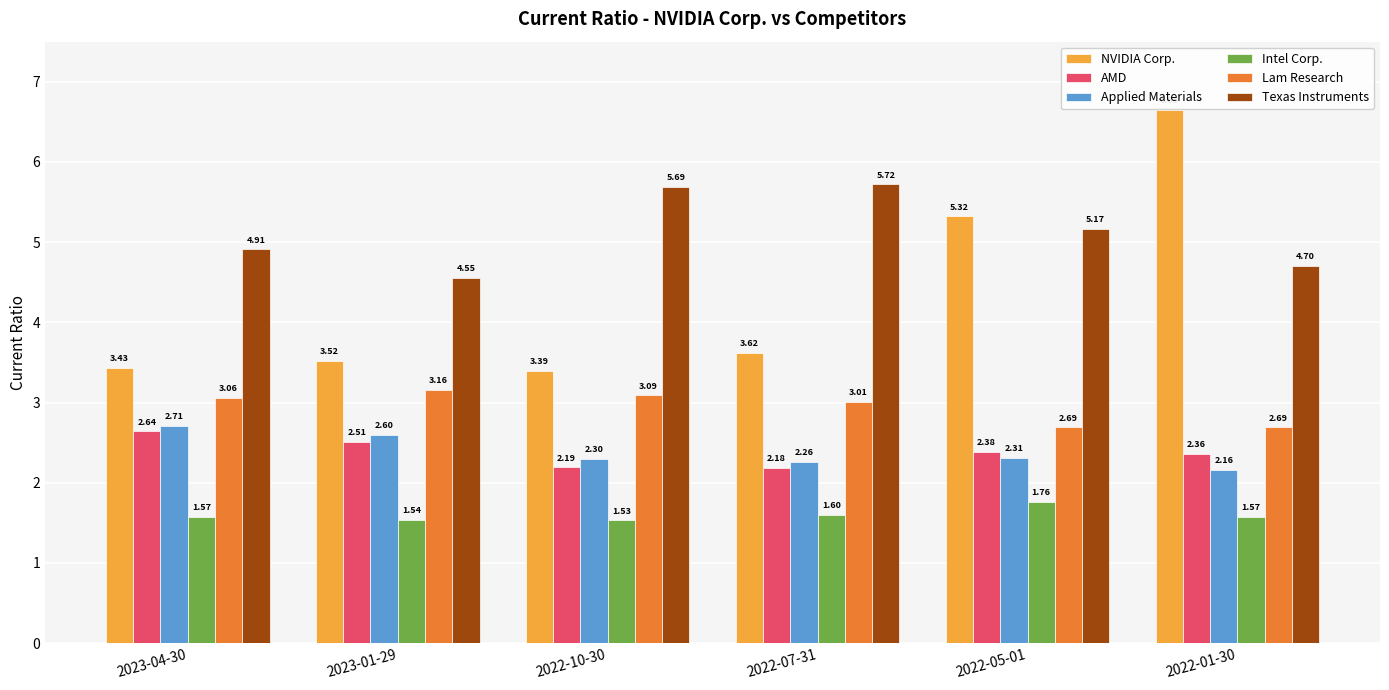

What position from the right is 2022-01-30?

1